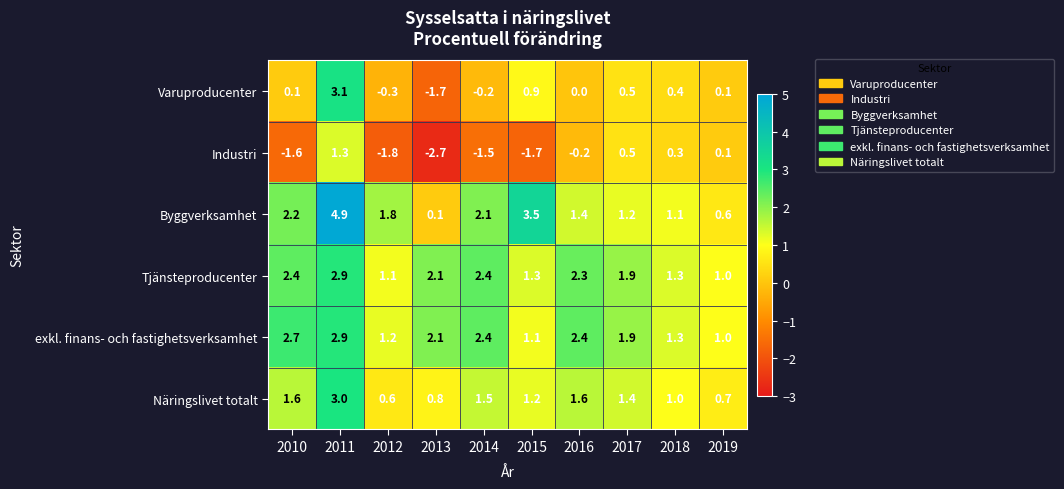

Between 2014 and 2019, which series saw the biggest shift?

Industri